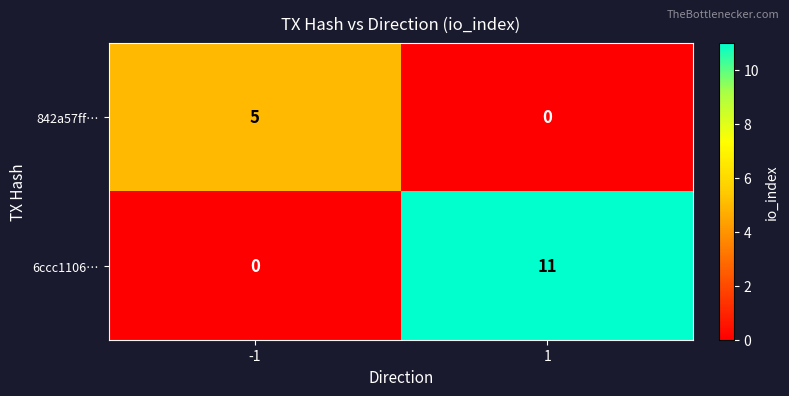

What is the greatest value displayed?

11